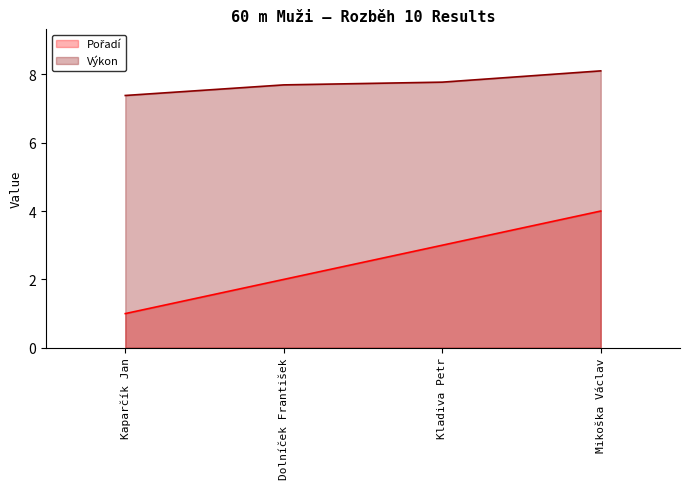

What is the maximum value shown in the chart?

8.1